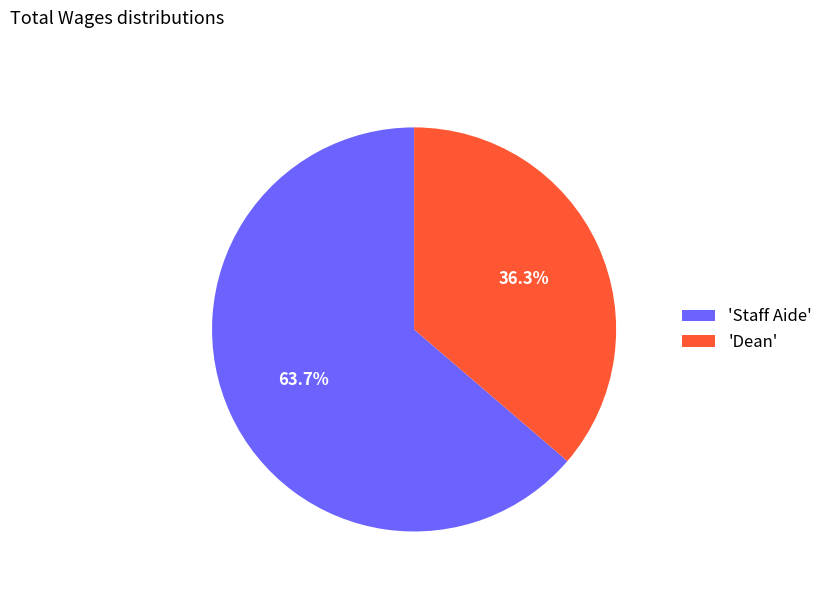

What is the smallest slice in the pie chart?

'Dean'